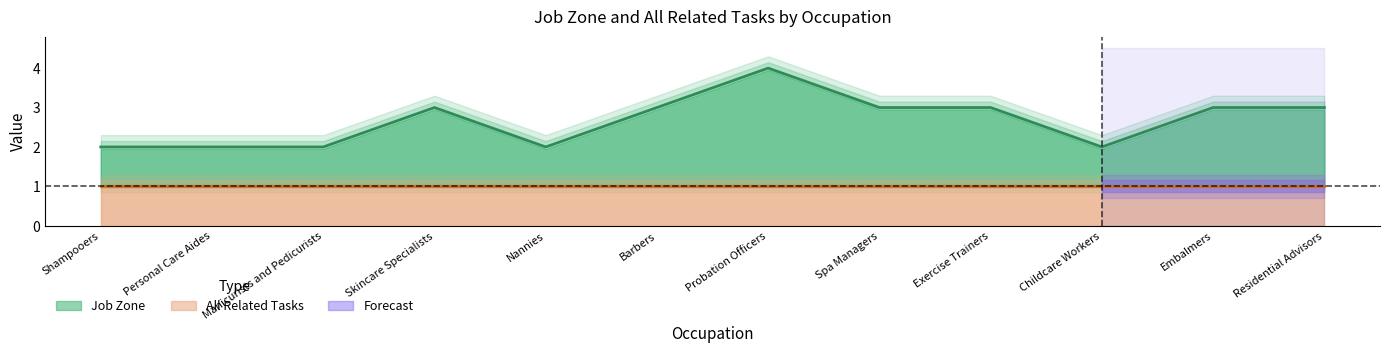

Where is the data nearest to the value 3?

Skincare Specialists